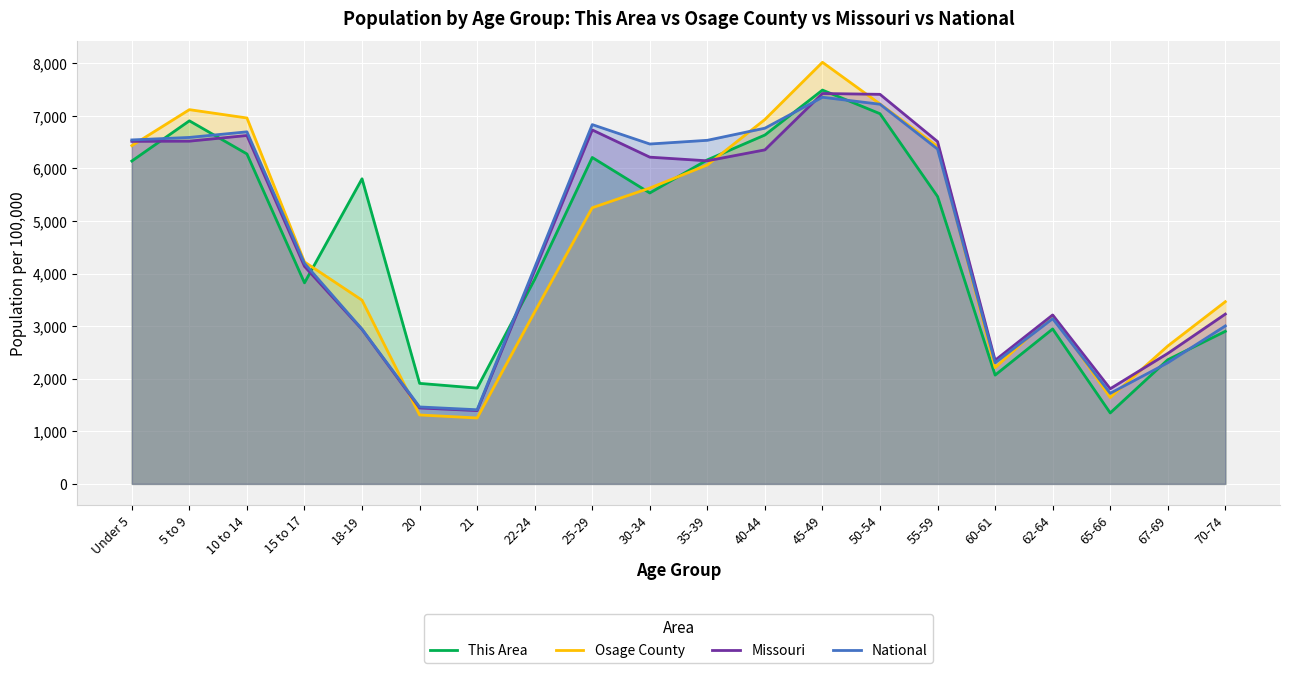

Which category has the lowest value in the Missouri series?

21